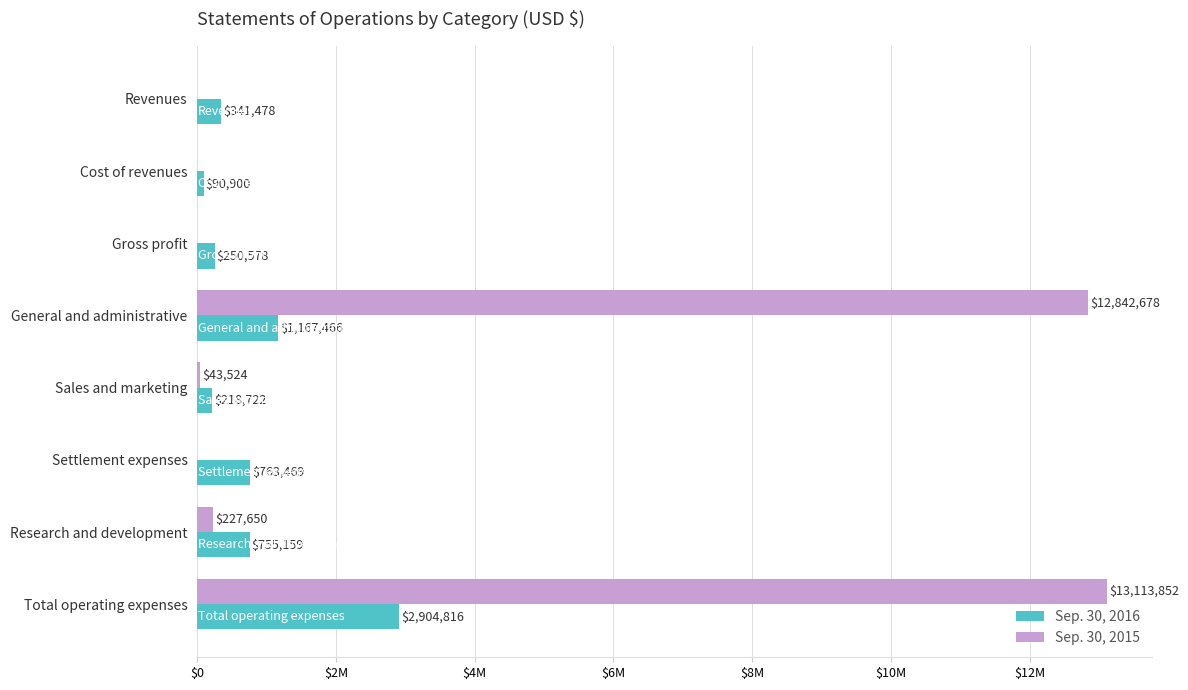

What are all the series names shown in the legend?

Sep. 30, 2016, Sep. 30, 2015